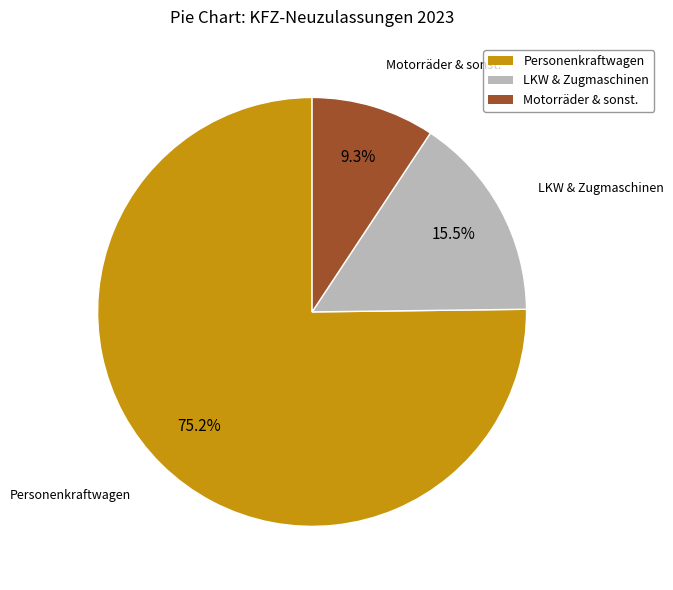

Is there a majority slice in this chart?

Yes